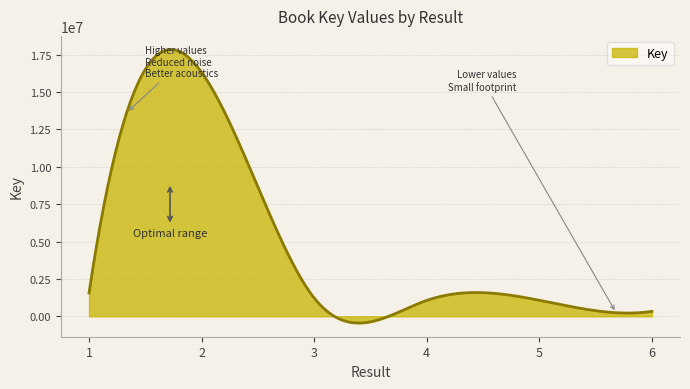

What is the smallest value displayed?

-451244.5